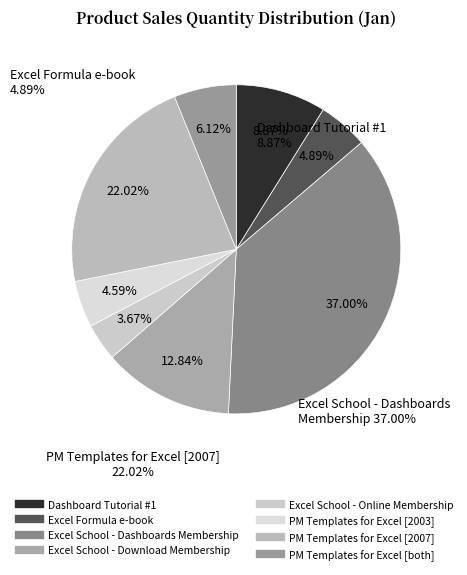

Which category has the biggest portion of the pie?

Excel School - Dashboards Membership